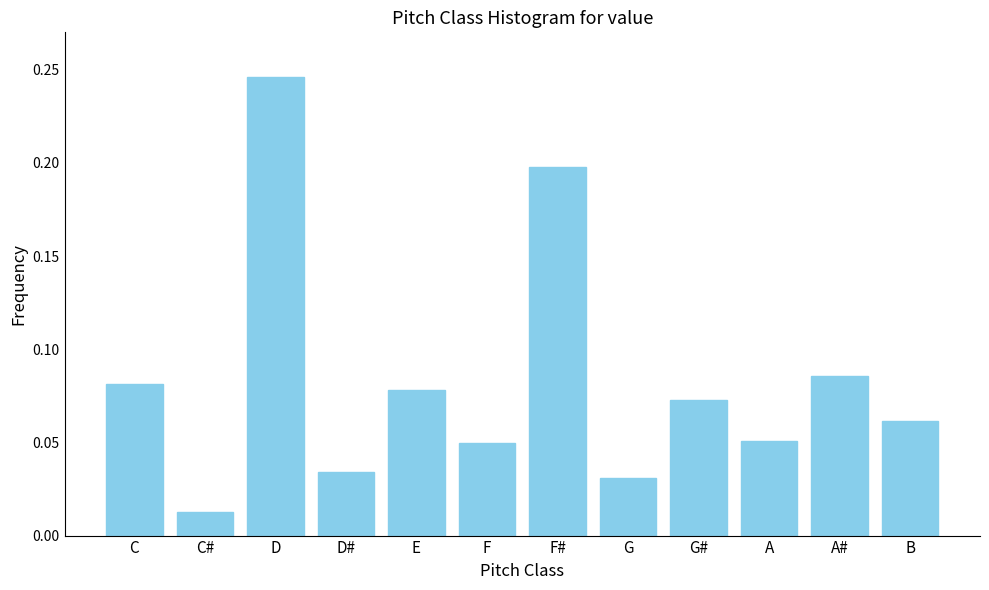

What position from the right is G#?

4